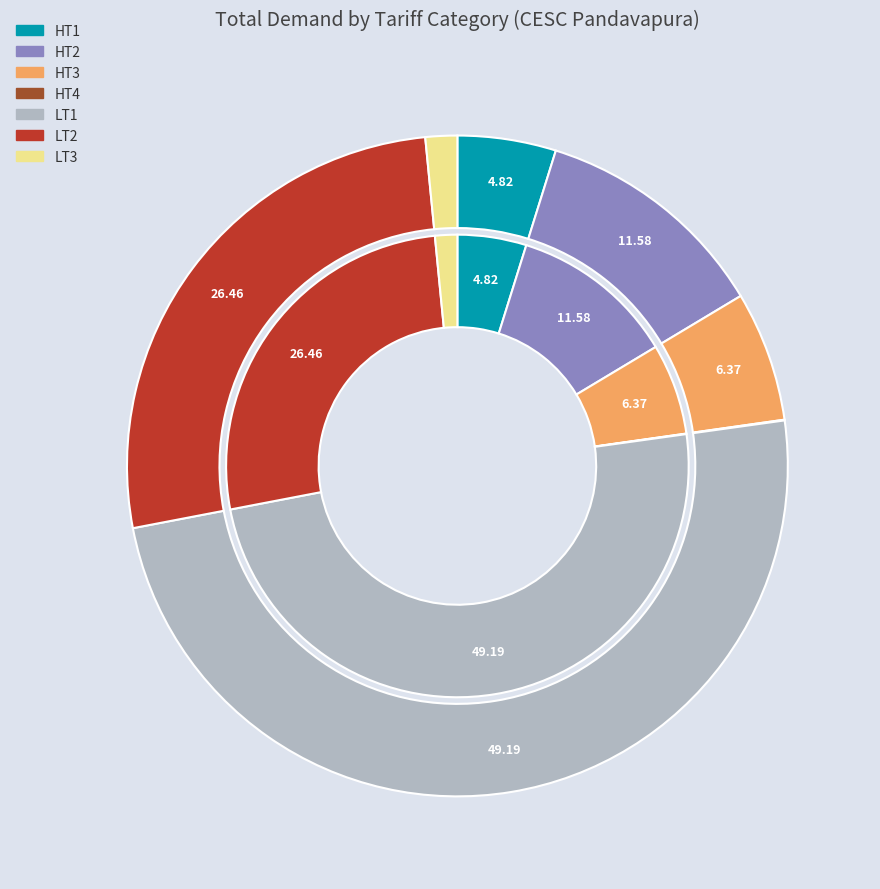

Rank the categories by value from lowest to highest.

HT4, LT3, HT1, HT3, HT2, LT2, LT1